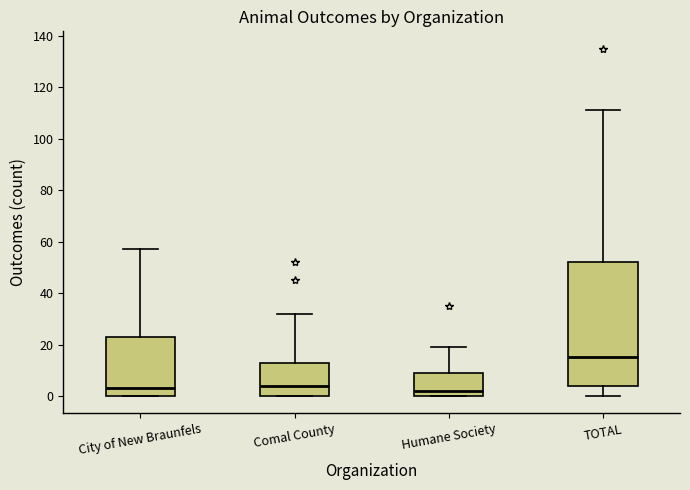

Reading left to right, transcribe this box plot: for each box, give where its median line is, the range the box spans, and where its two whiskers end, as read against the y-axis. The values are not printed on the chart, so give them approximately, as read against the axis.

City of New Braunfels: median 4, box 0 to 24, whiskers 0 to 58
Comal County: median 4, box 0 to 14, whiskers 0 to 32
Humane Society: median 2, box 0 to 10, whiskers 0 to 20
TOTAL: median 16, box 4 to 52, whiskers 0 to 112